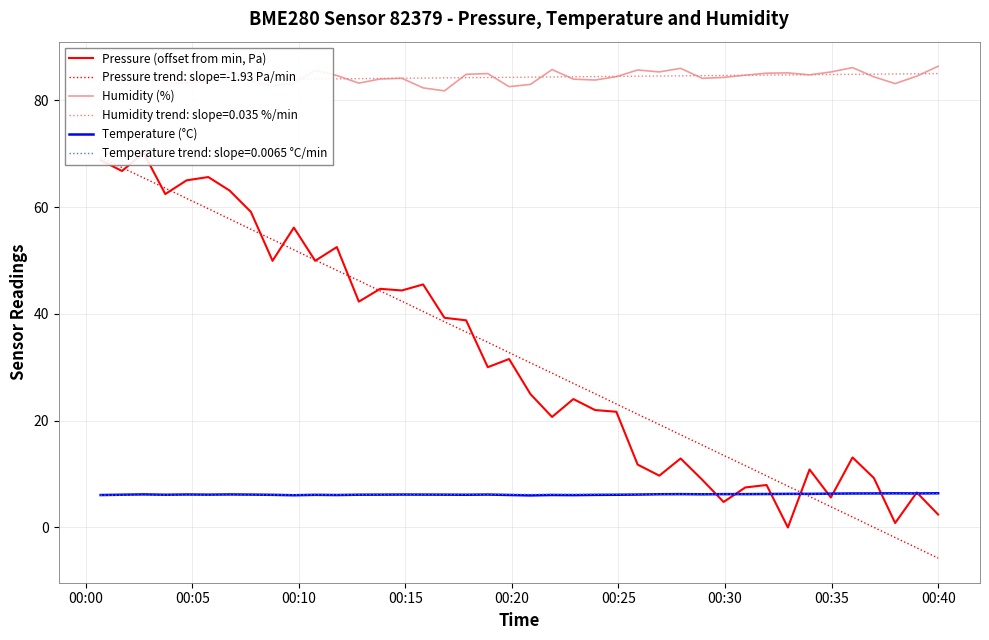

Which series has the largest total across all categories?

Humidity (%)